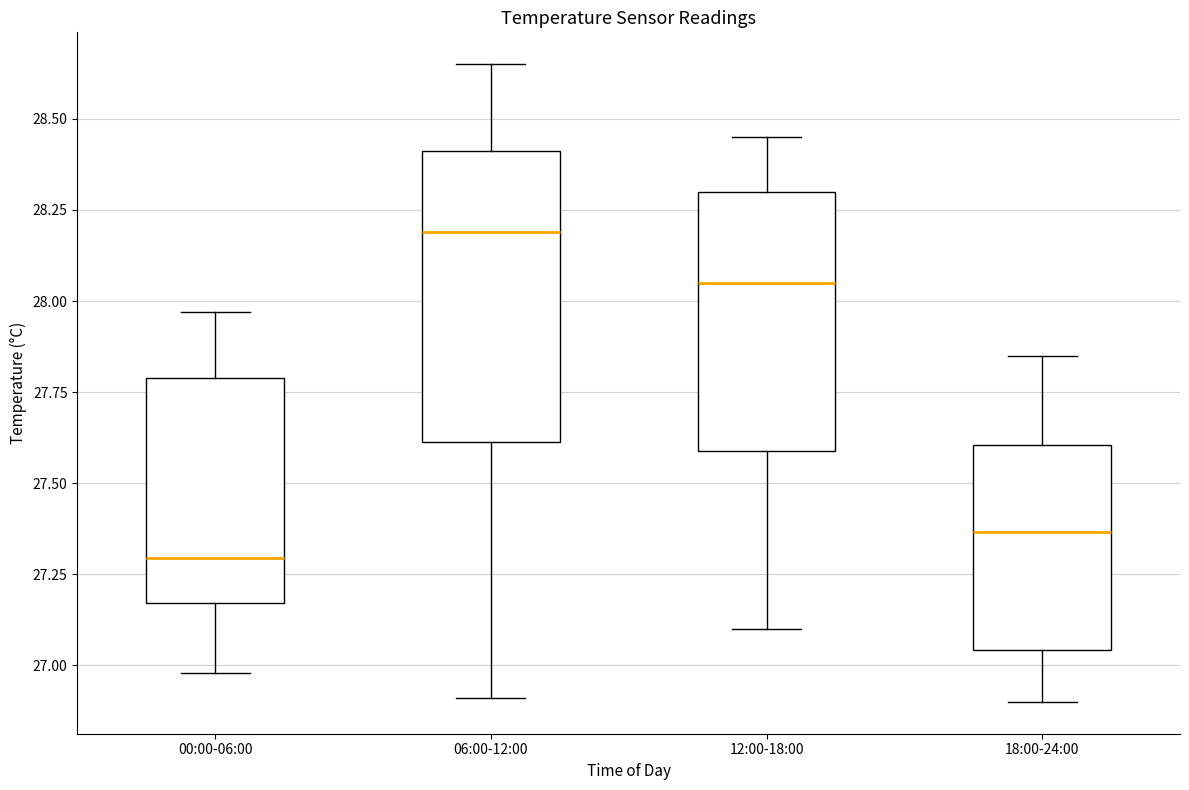

Reading left to right, transcribe this box plot: for each box, give where its median line is, the range the box spans, and where its two whiskers end, as read against the y-axis. The values are not printed on the chart, so give them approximately, as read against the axis.

00:00-06:00: median 27.30, box 27.15 to 27.80, whiskers 27.00 to 27.95
06:00-12:00: median 28.20, box 27.60 to 28.40, whiskers 26.90 to 28.65
12:00-18:00: median 28.05, box 27.60 to 28.30, whiskers 27.10 to 28.45
18:00-24:00: median 27.35, box 27.05 to 27.60, whiskers 26.90 to 27.85